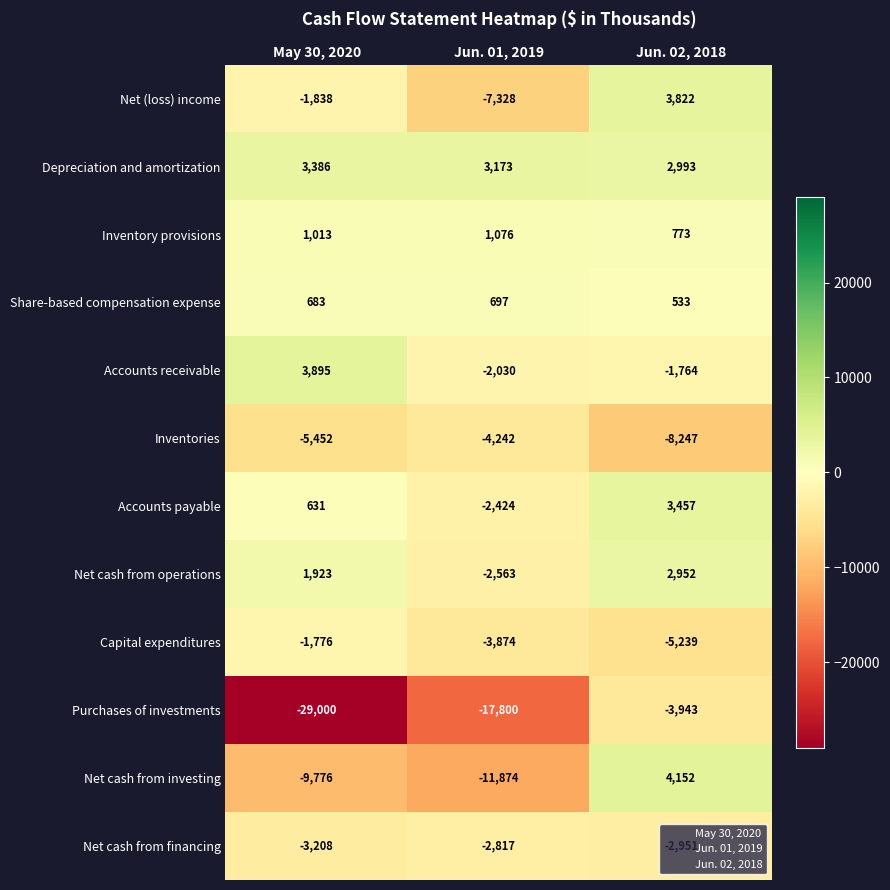

At which category is the sum across all series the highest?

Jun. 02, 2018